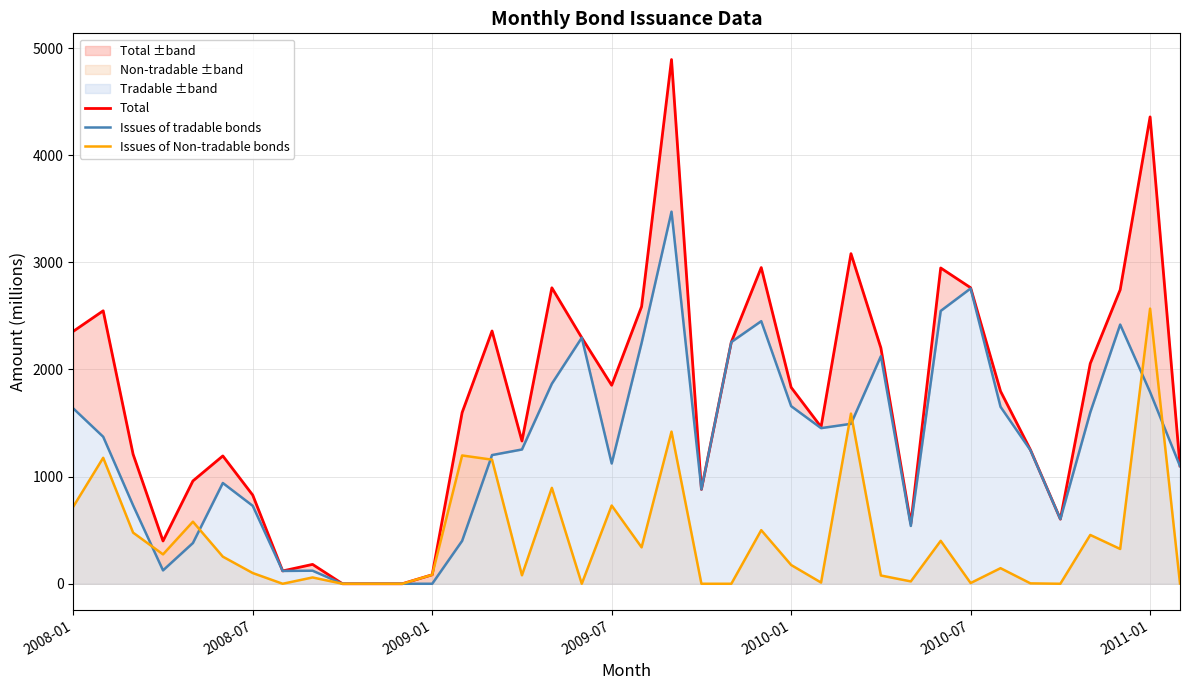

What is the maximum value for Issues of Non-tradable bonds?

2568.2